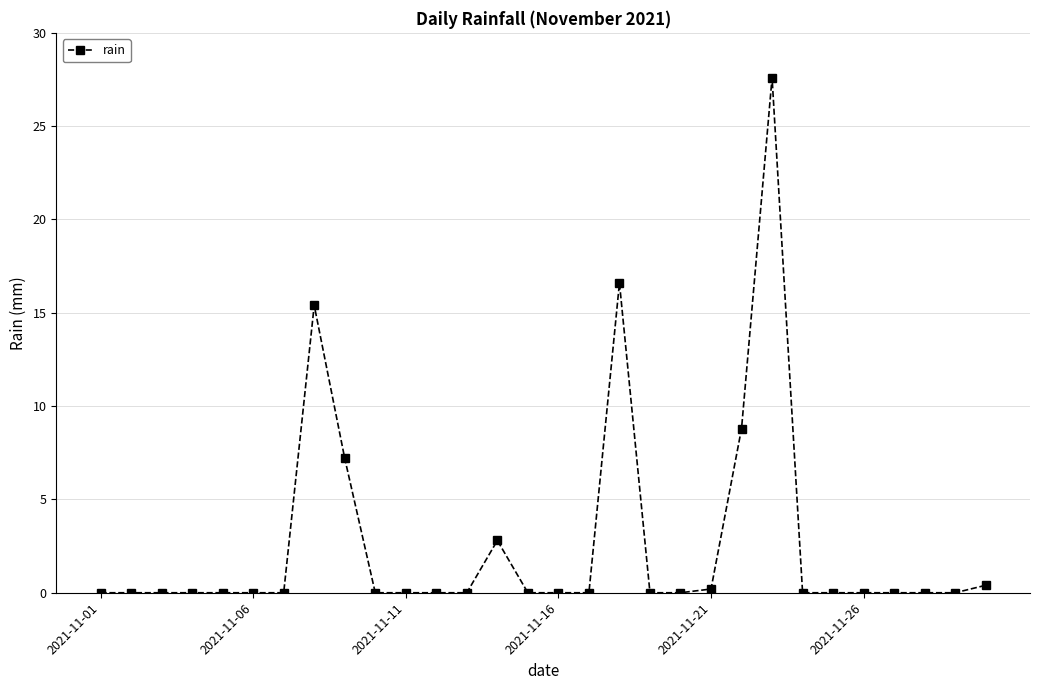

What is the difference between the second highest and minimum values?

16.6